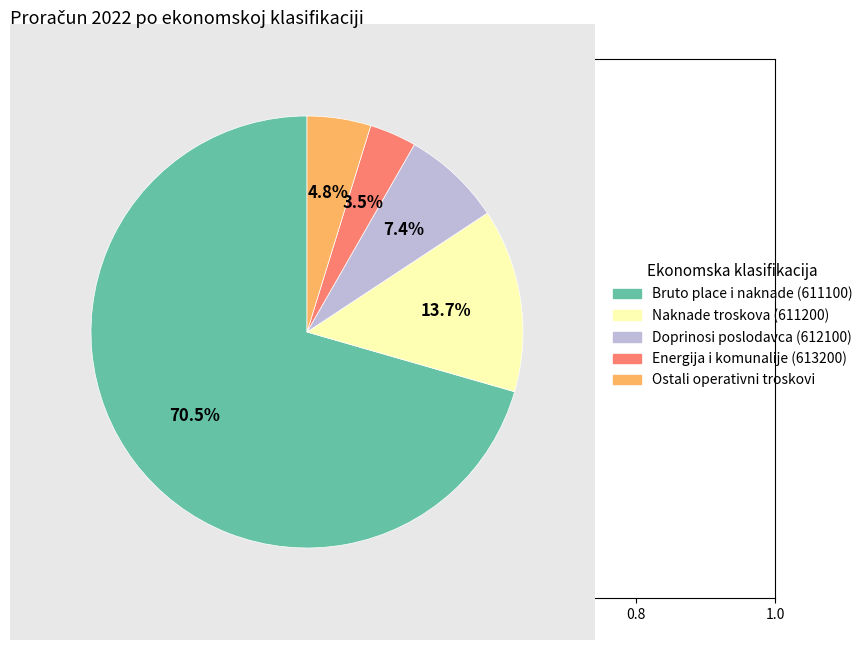

Is there a majority slice in this chart?

Yes